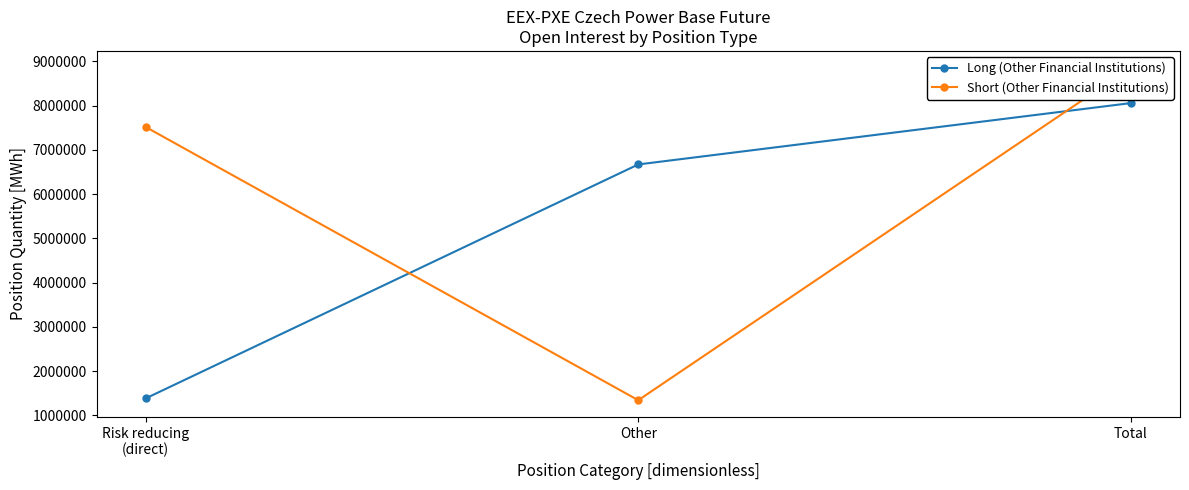

How many values in the Short (Other Financial Institutions) series are below 7513580?

1